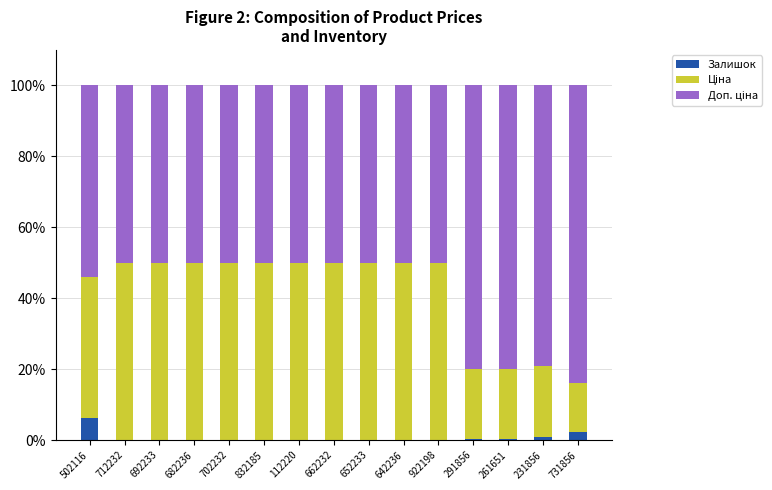

Is it true that Залишок equals 1.0 at 231856?

True